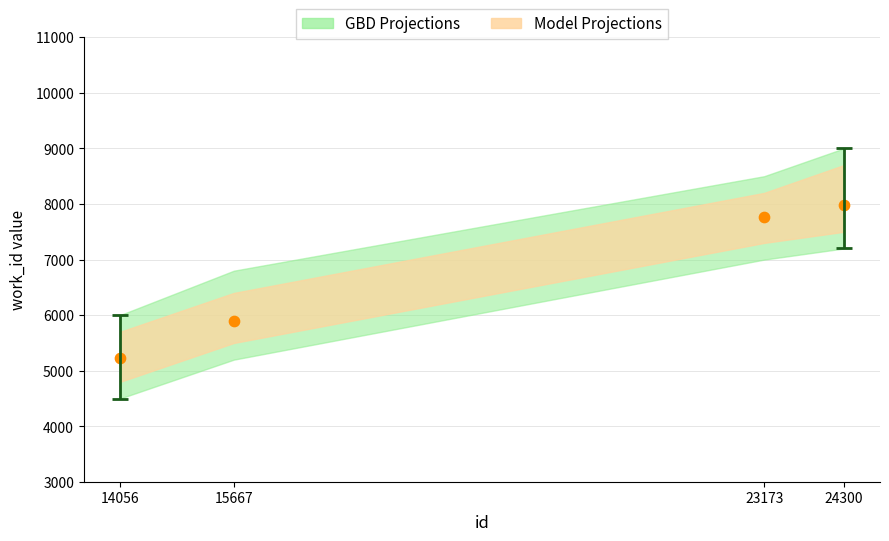

What Y value in the scatter plot is closest to 6604?

5900